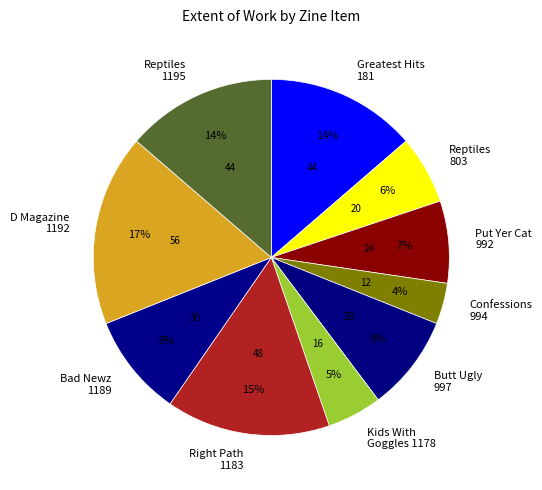

Count the number of slices in the pie.

10